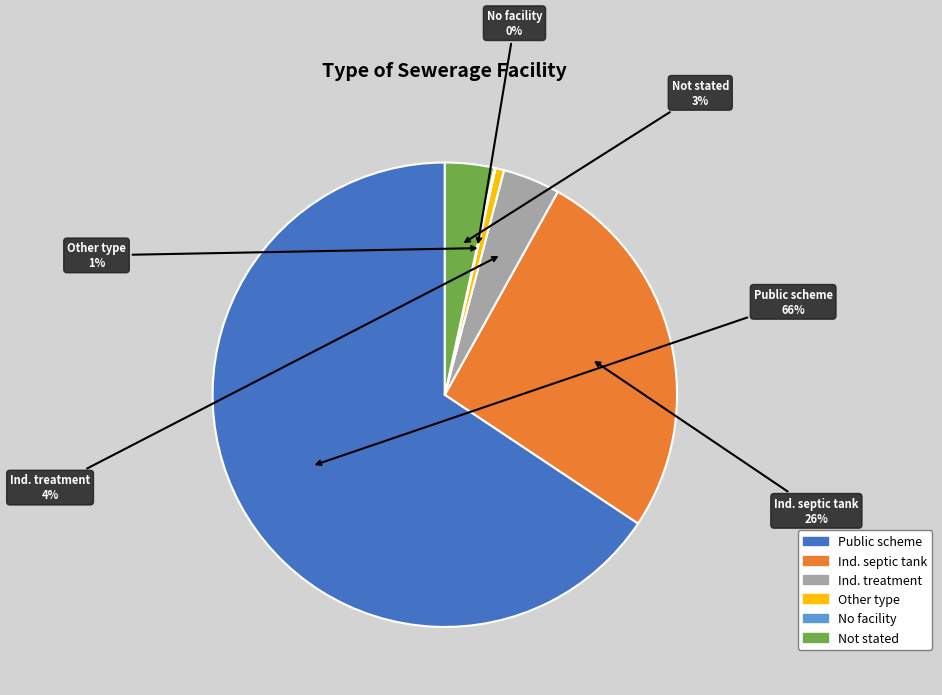

Is there any slice that represents more than half of the pie?

Yes